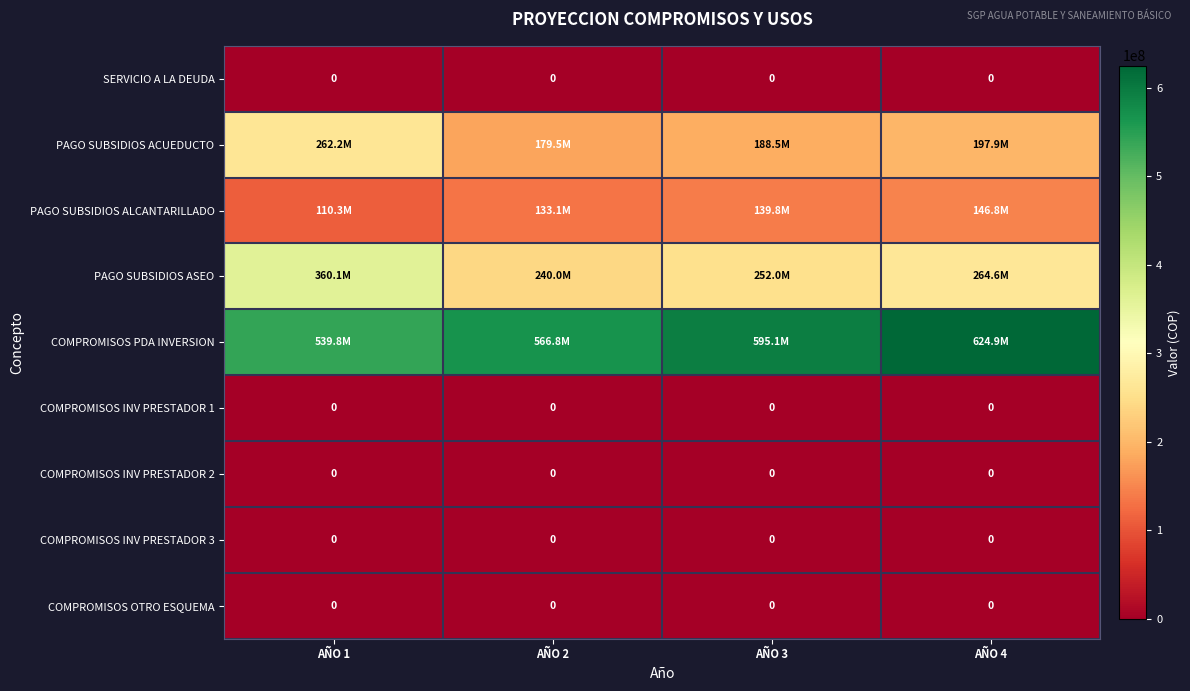

The value of COMPROMISOS INV PRESTADOR 3 at AÑO 4 is 0. True or false?

True